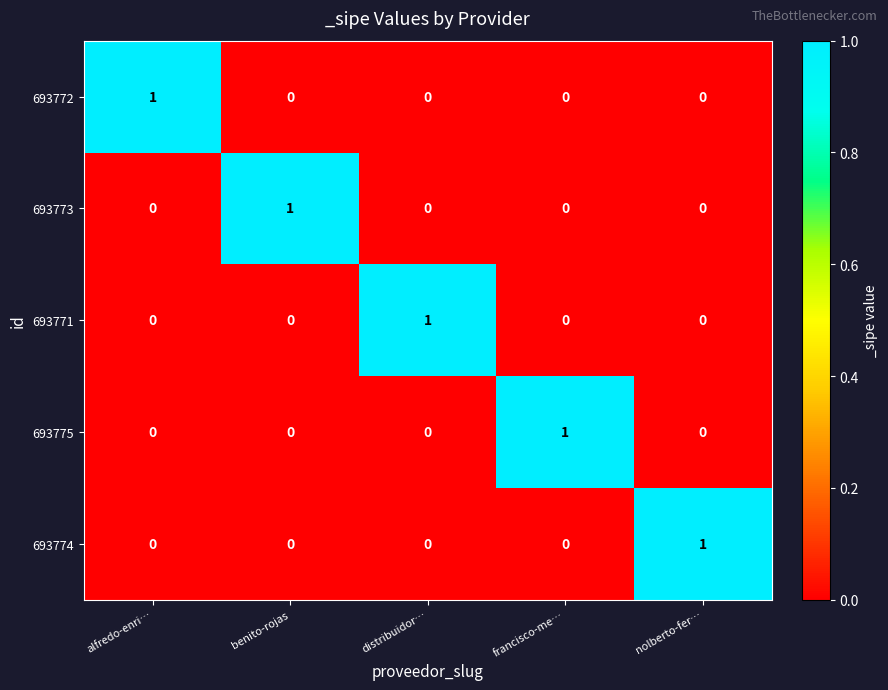

Count the 693771 values in the range 0 to 1.

5